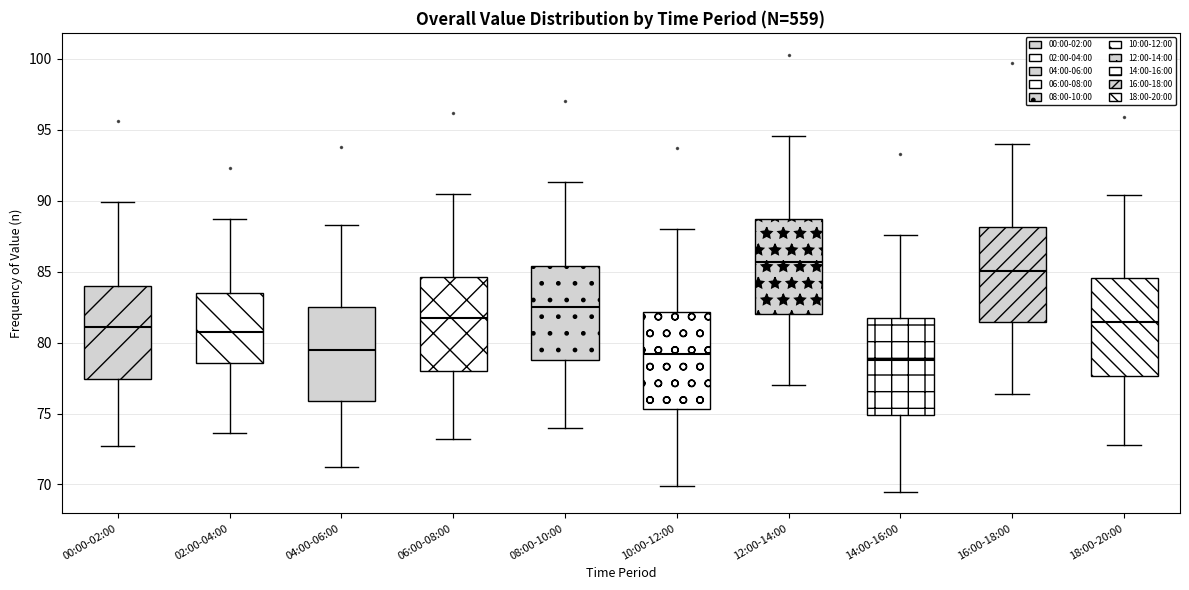

Which box's median line is the highest?

12:00-14:00